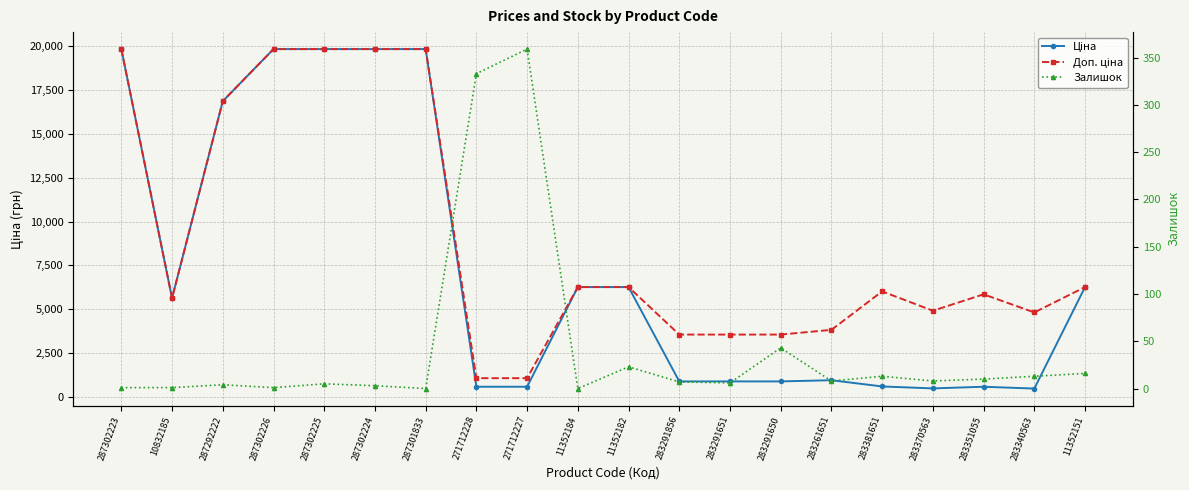

Rank the series by their average value, from highest to lowest.

Доп. ціна, Ціна, Залишок